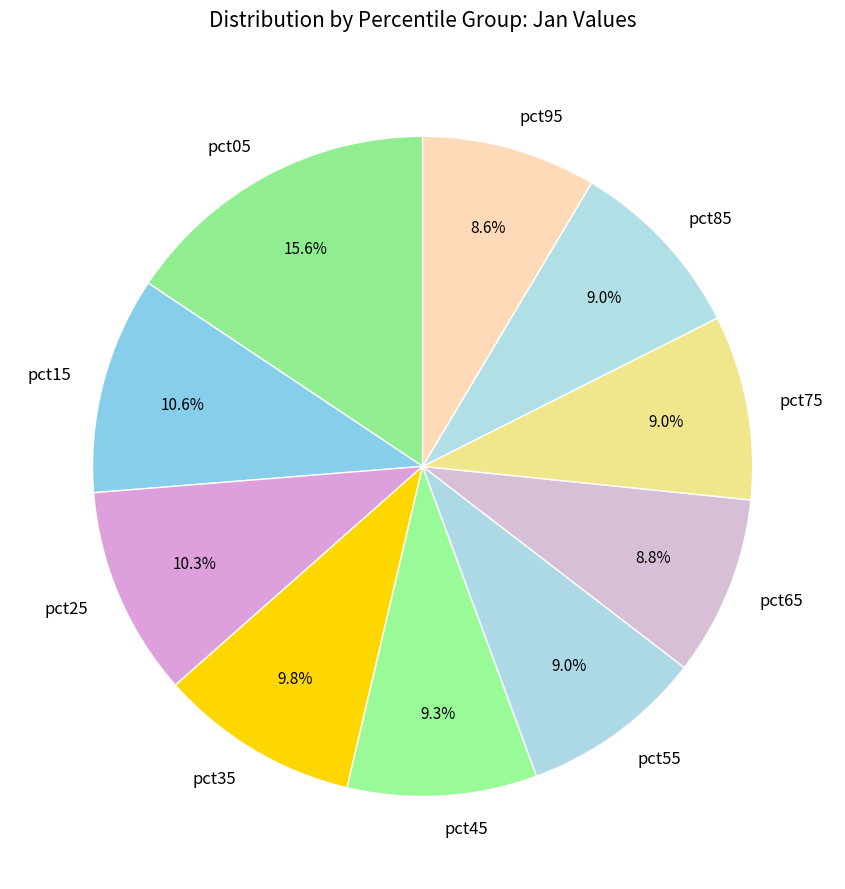

To the nearest percent, what is the difference between the pct05 and pct85 slice percentages?

7%